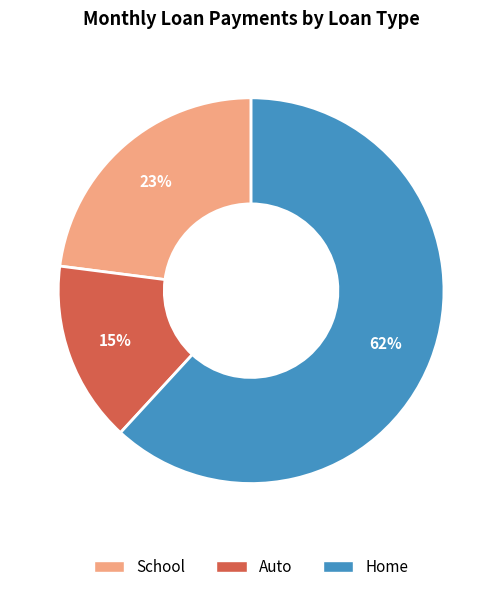

What is the majority slice?

Home